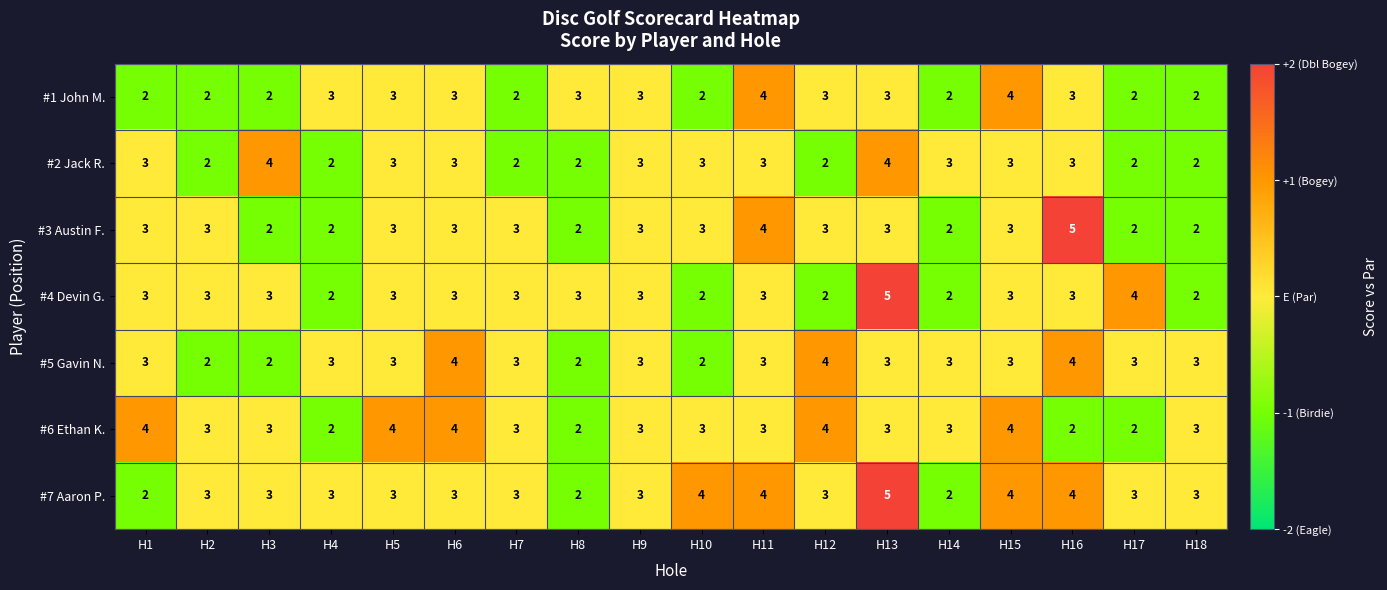

How many data points does each series have?

18